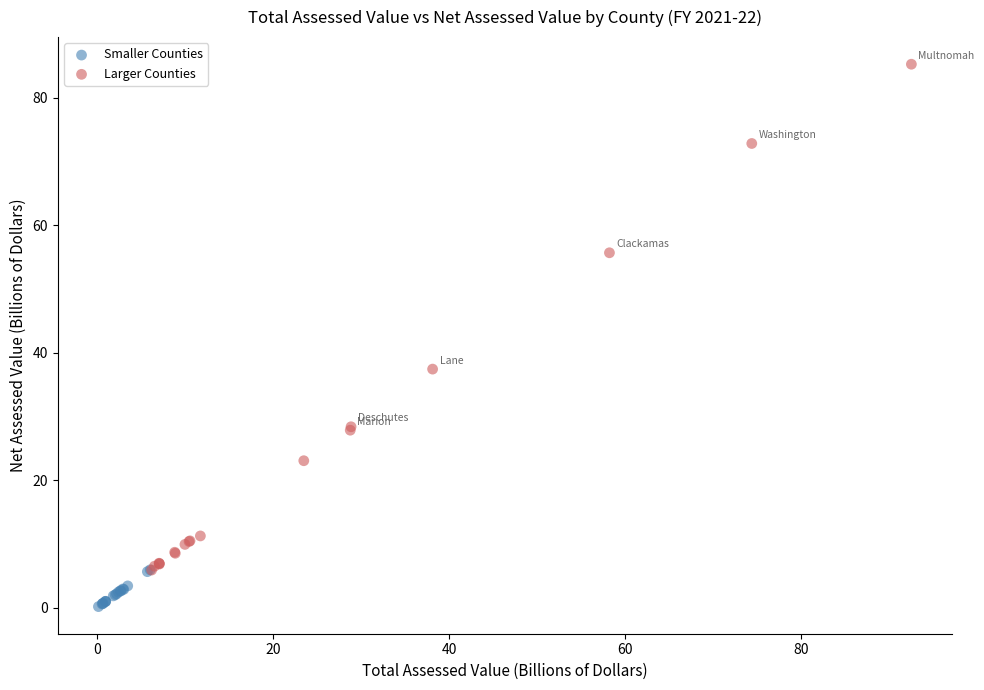

Which series has the widest spread of Y values?

Larger Counties